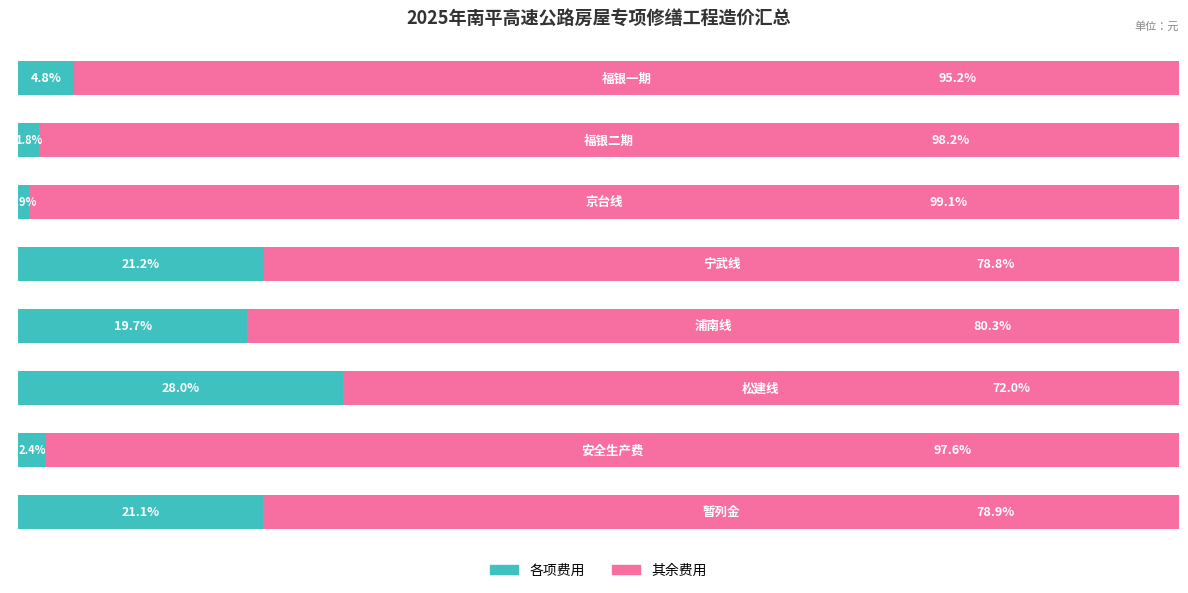

Does the chart contain any negative values?

No